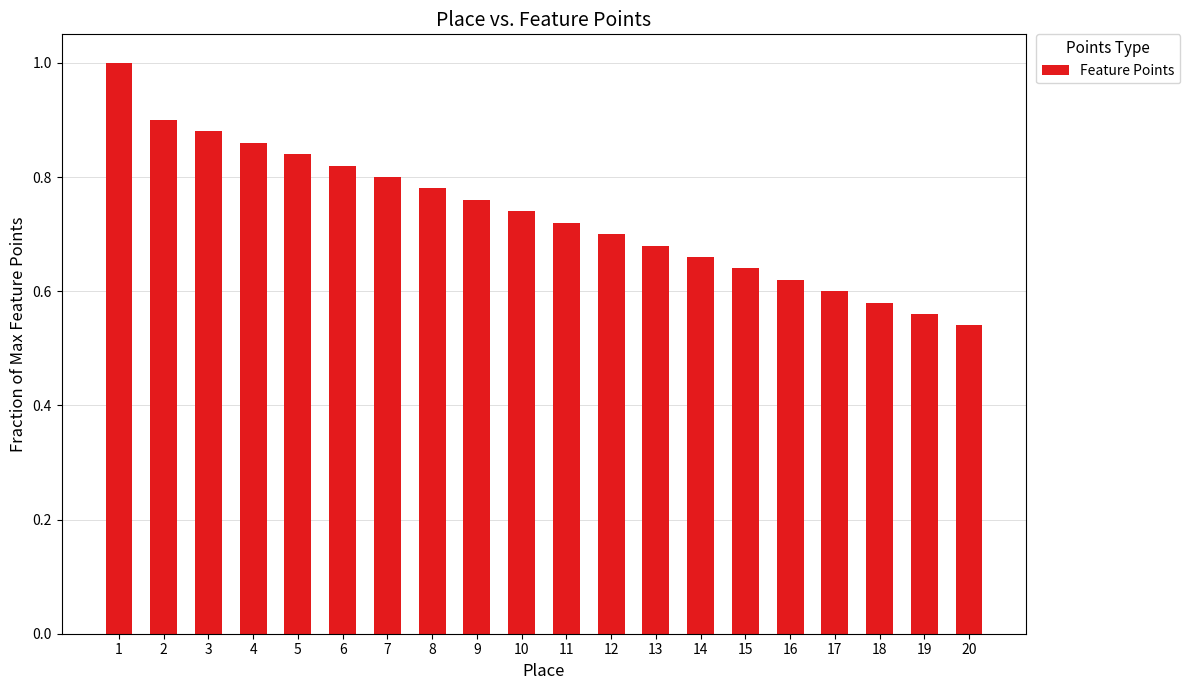

What is the maximum value shown in the chart?

1.0